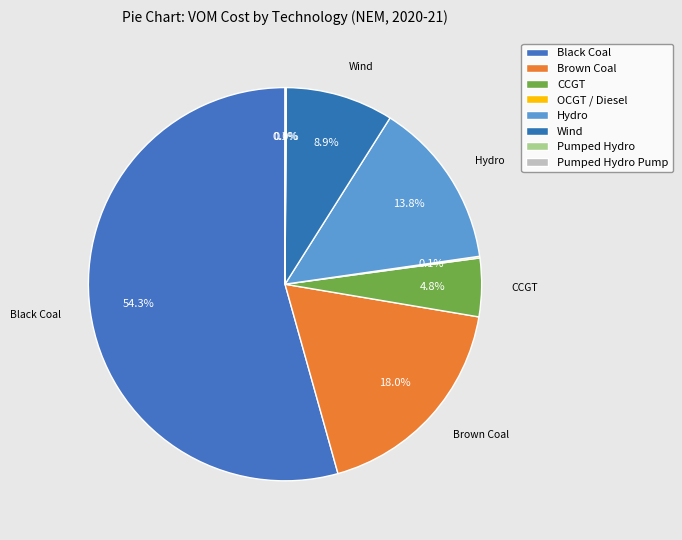

To the nearest percent, what portion does Black Coal represent?

54%